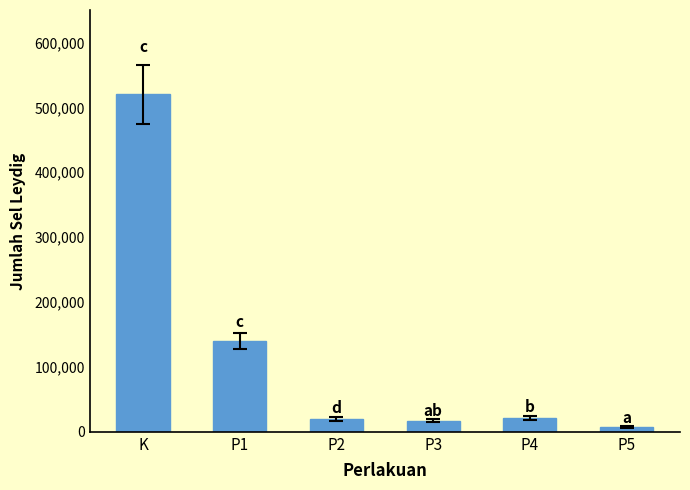

Is it true that the value at P1 is 36036?

False